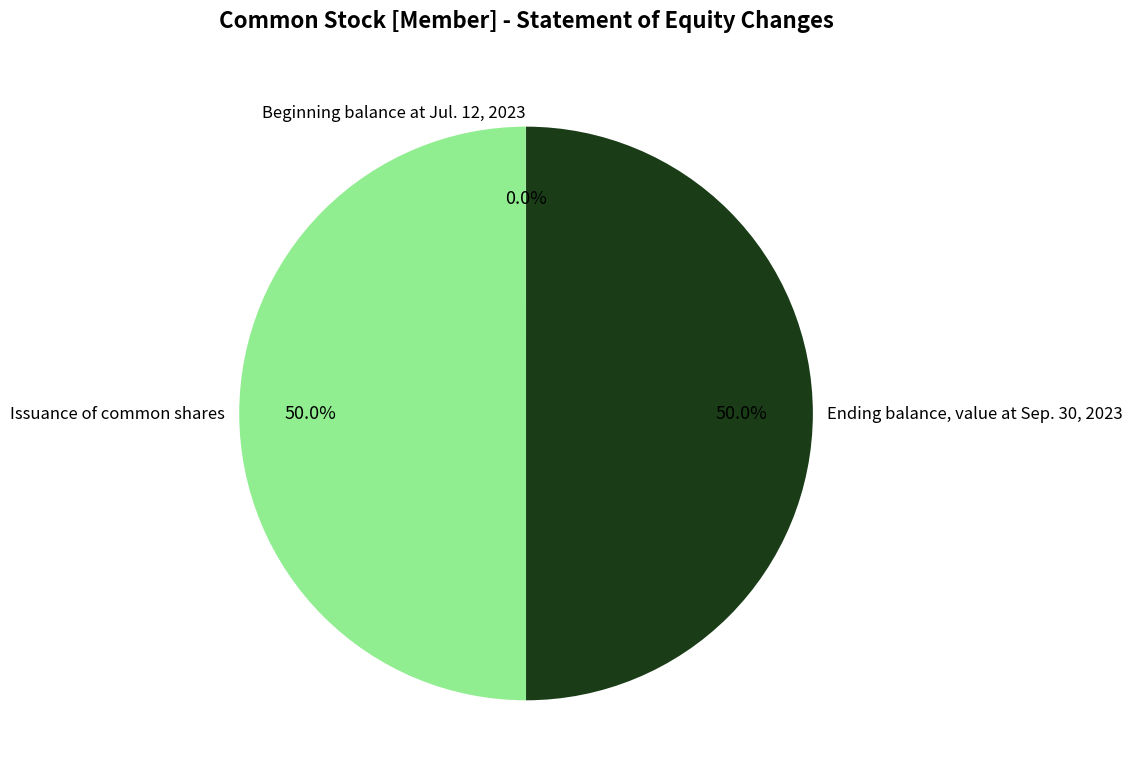

The Ending balance, value at Sep. 30, 2023 slice represents 50% of the pie. True or false?

True